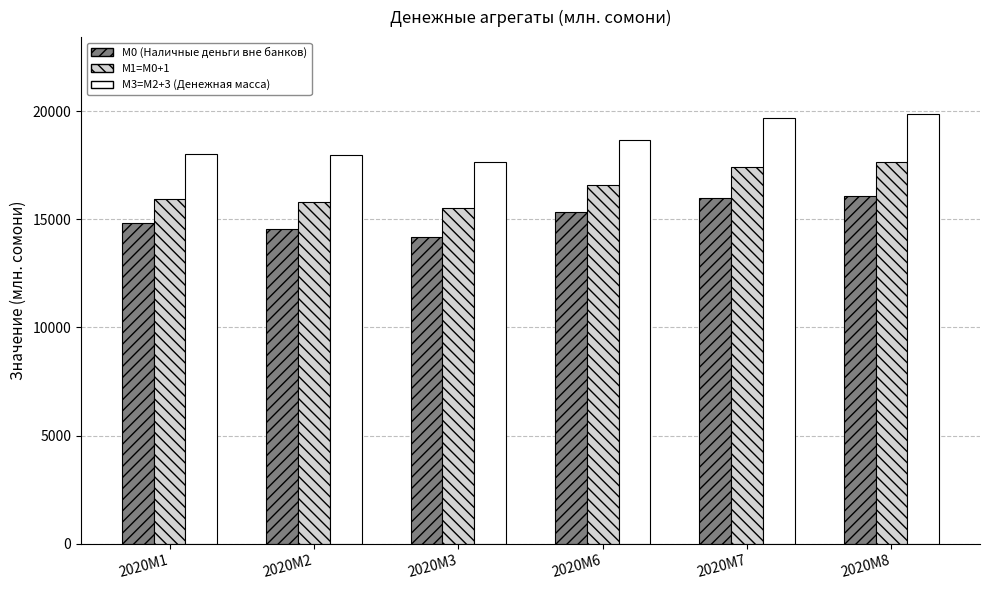

Which series has the largest range (max minus min)?

М3=M2+3 (Денежная масса)